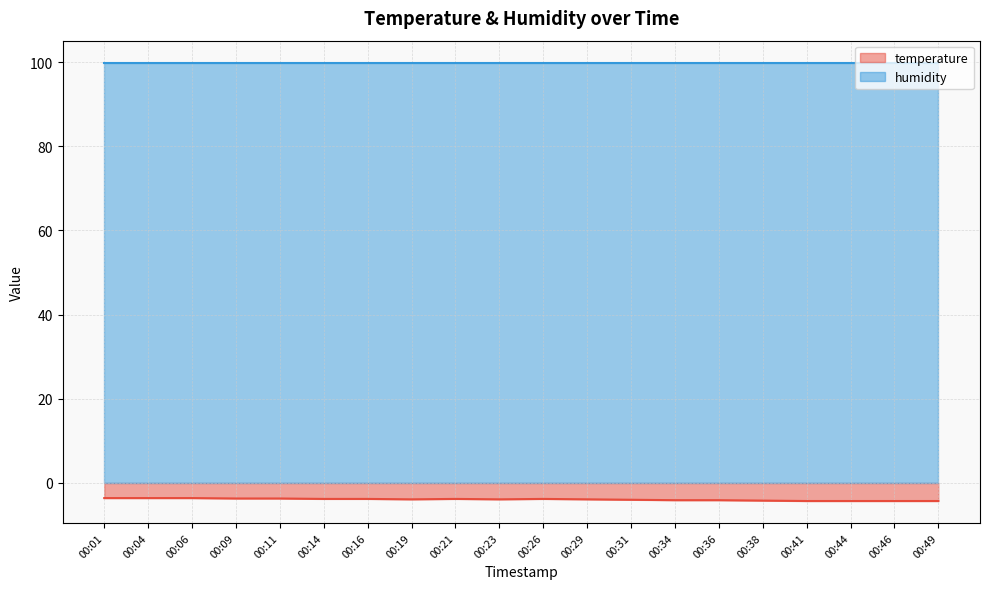

True or false: humidity has a value of 99.9 at 00:04.

True